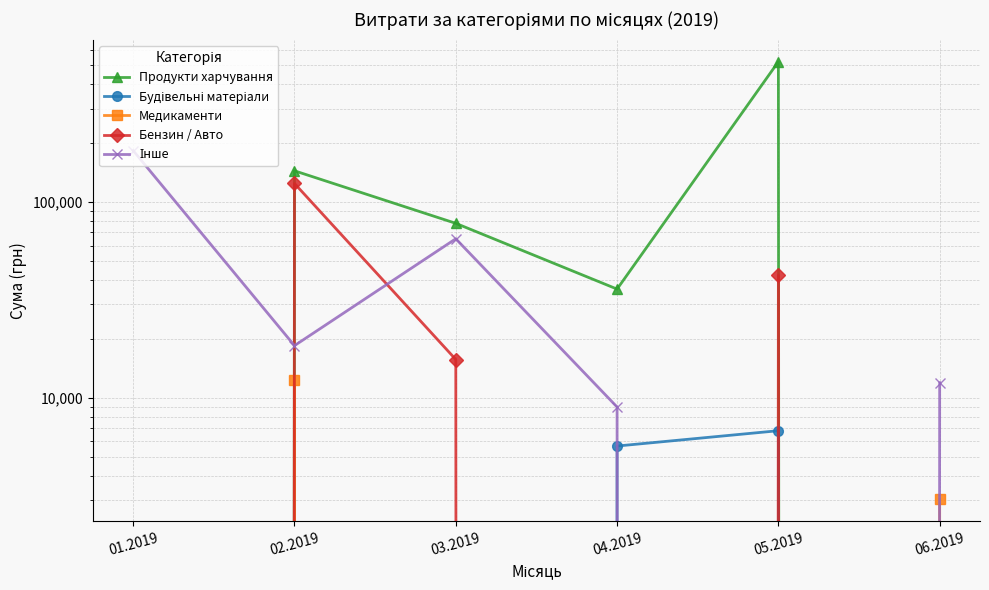

True or false: Бензин / Авто has a value of 0.0 at 01.2019.

True